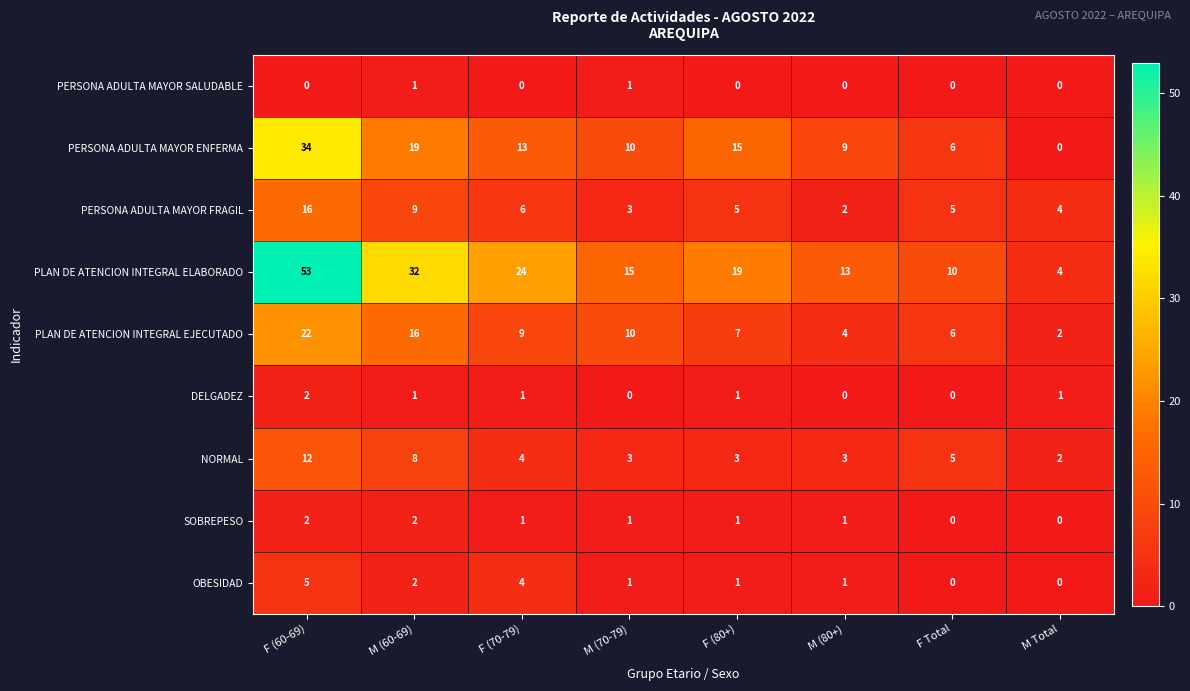

Which series has the largest total across all categories?

PLAN DE ATENCION INTEGRAL ELABORADO